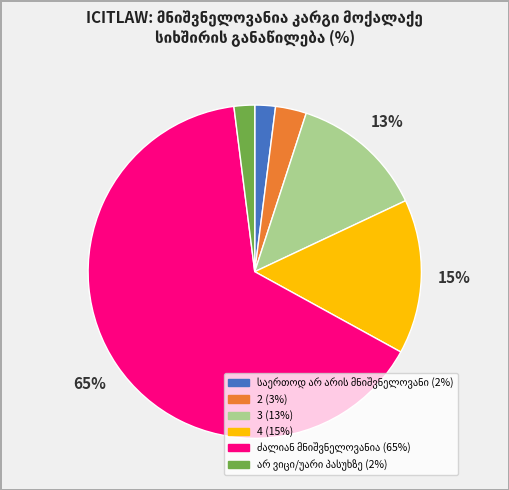

To the nearest percent, what is the difference between the largest and smallest slice percentages?

63%